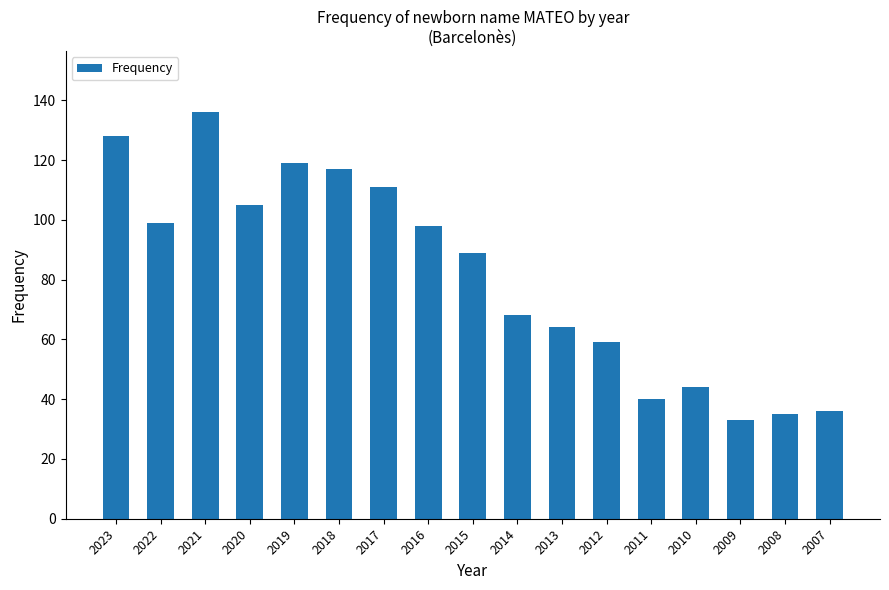

The chart shows a value of 128 at 2023. True or false?

True